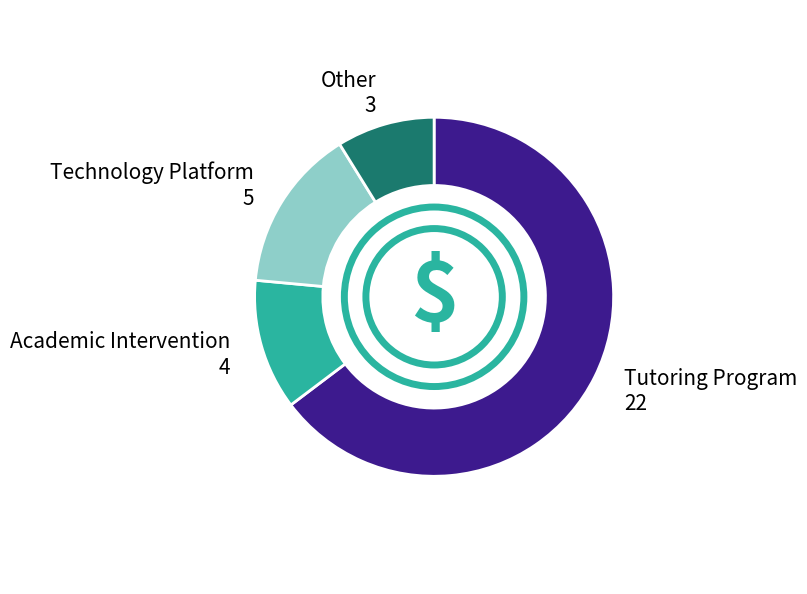

Is there a majority slice in this chart?

Yes